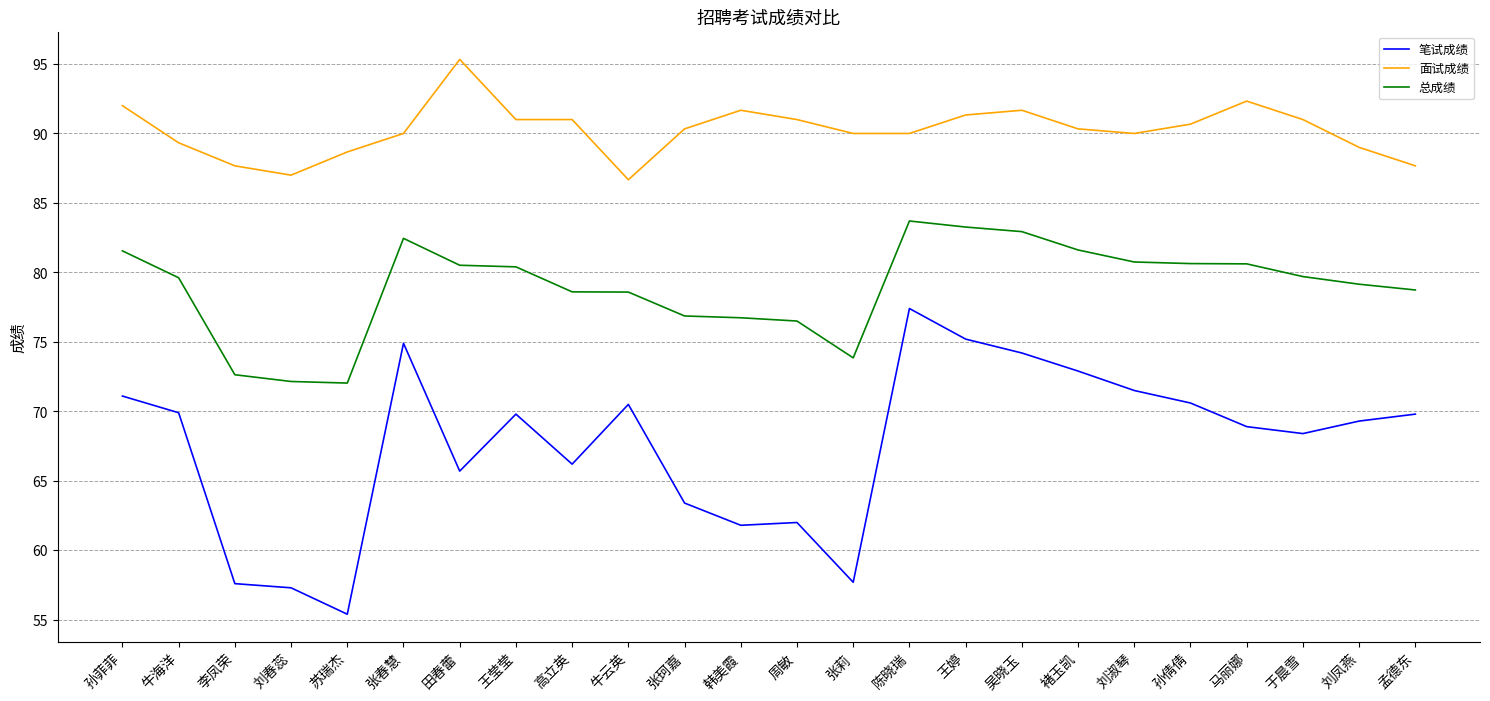

What is the approximate value of 总成绩 at 陈晓瑞?

83.7